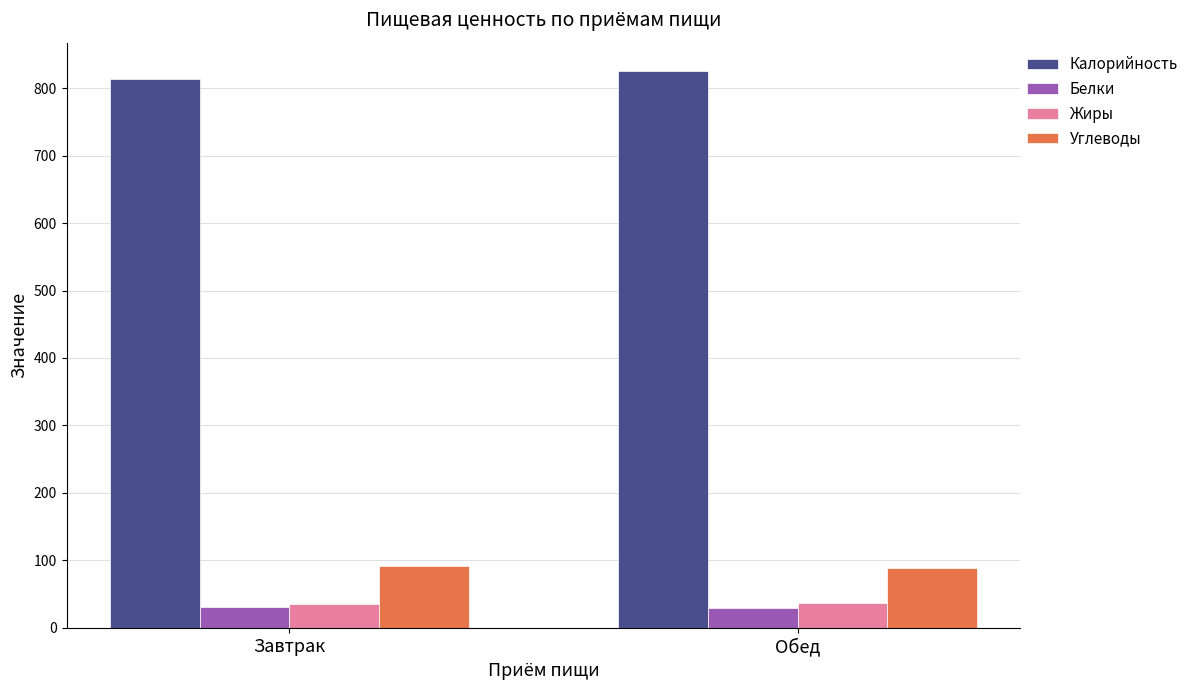

The value of Углеводы at Завтрак is 24.7. True or false?

False